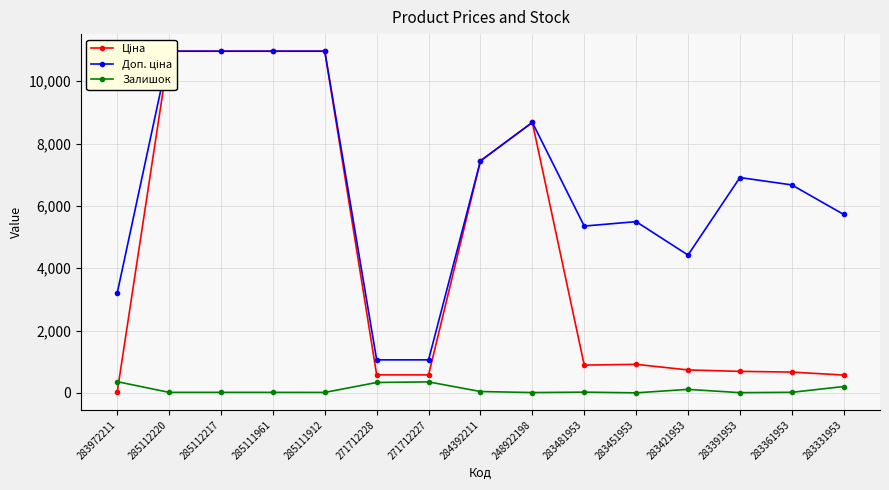

Rank the series by their average value, from lowest to highest.

Залишок, Ціна, Доп. ціна